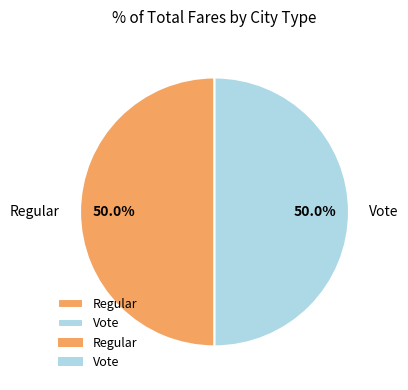

What is the total percentage of Vote and Regular?

100.0%